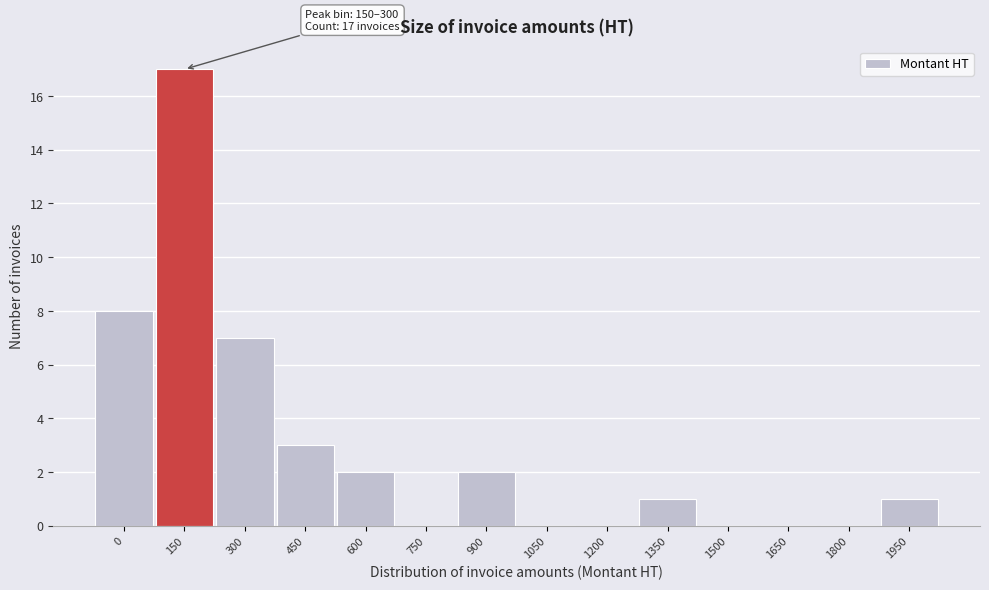

Reading right to left, list all the values displayed in this chart.

1950=1	1800=0	1650=0	1500=0	1350=1	1200=0	1050=0	900=2	750=0	600=2	450=3	300=7	150=17	0=8